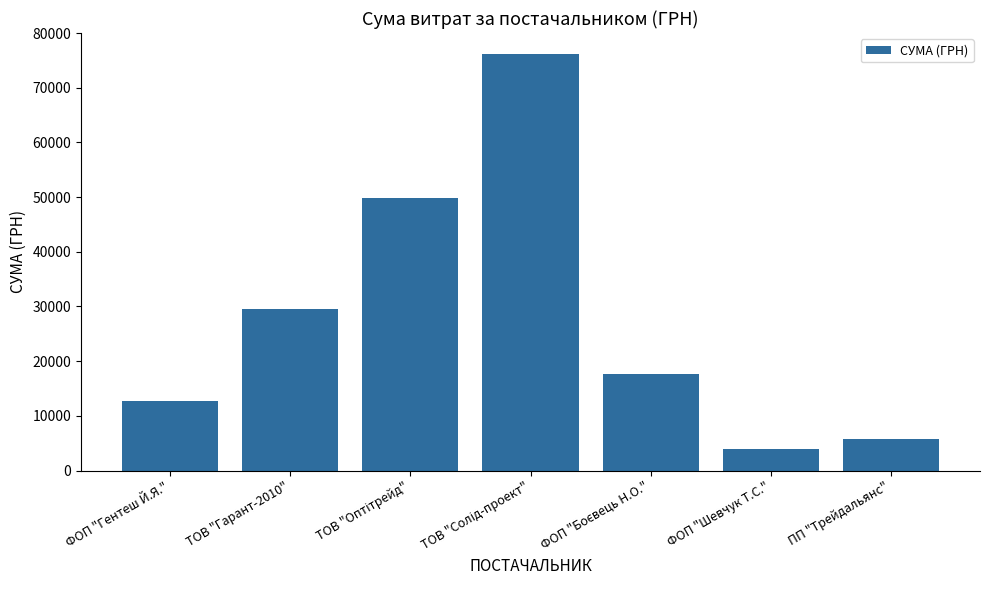

Is it true that the value at ФОП "Гентеш Й.Я." is 12724.0?

True